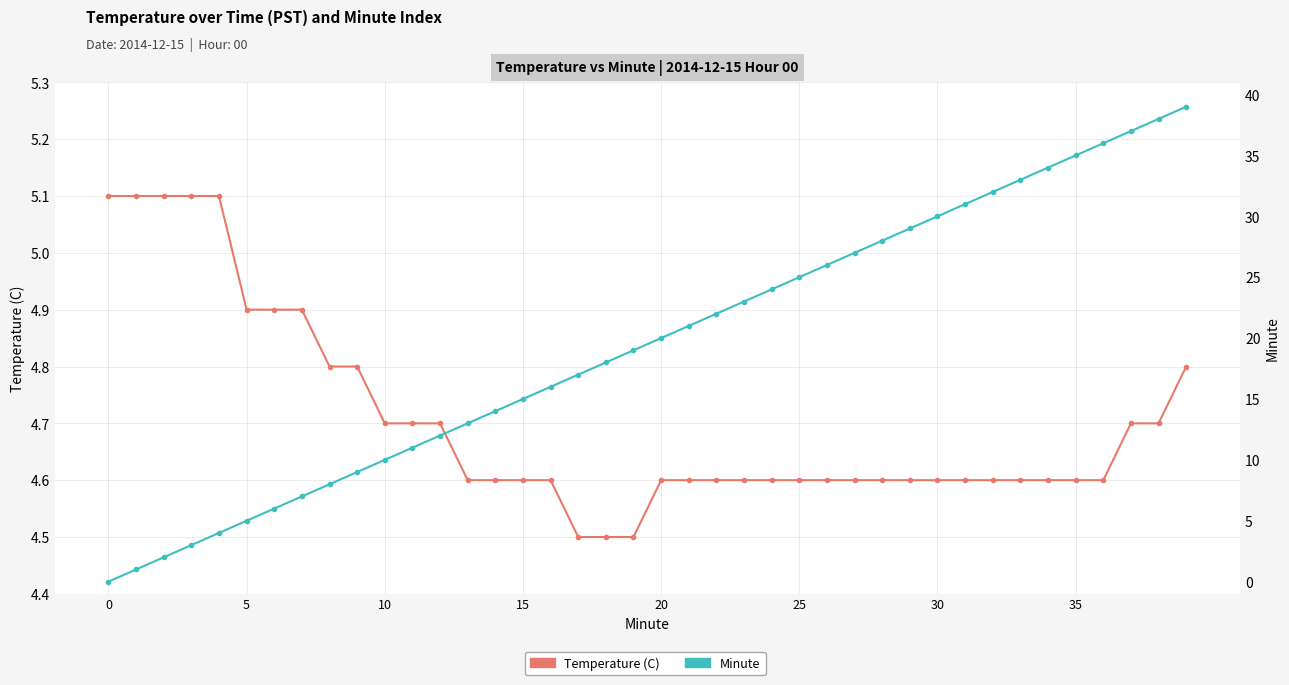

What is the maximum value shown in the chart?

39.0